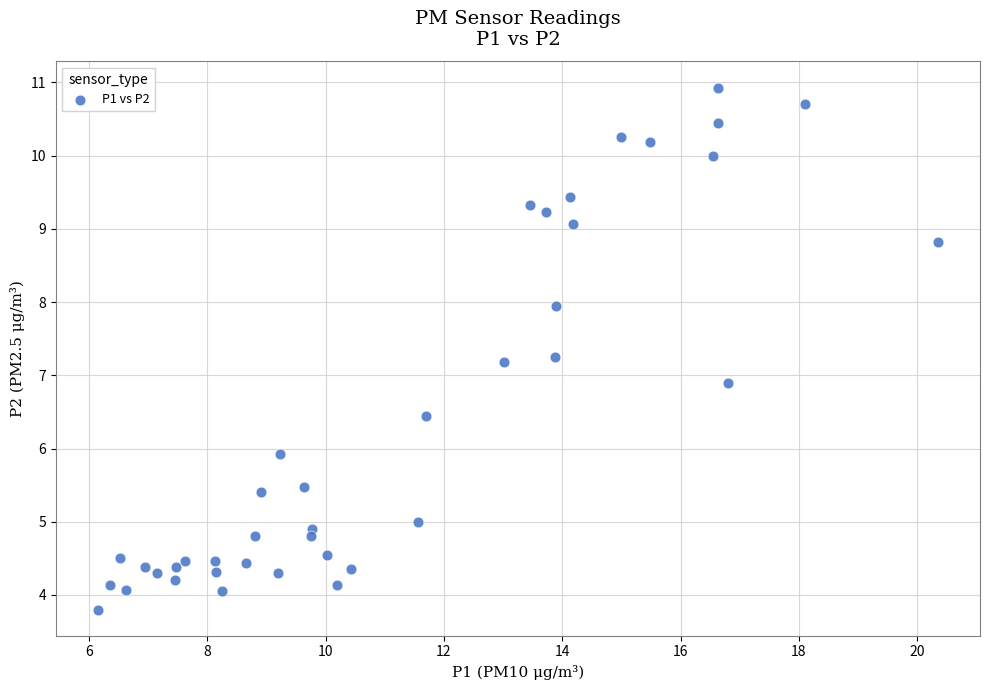

What is the range of Y values (max minus min)?

7.1